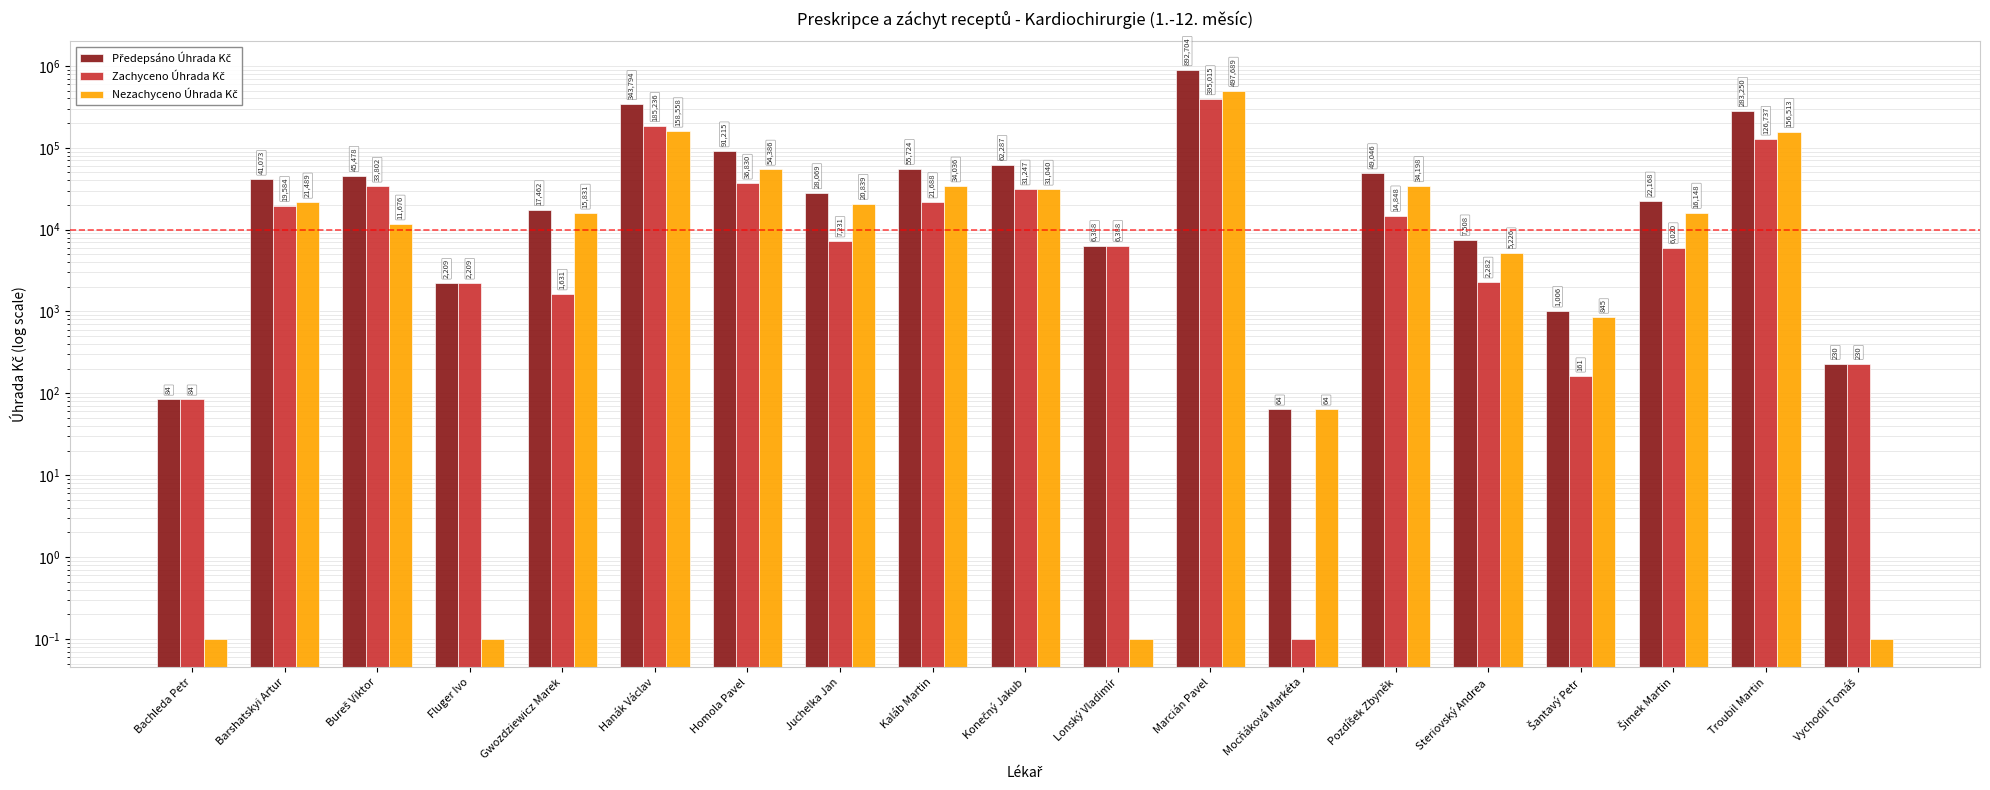

At which label does Předepsáno Úhrada Kč first exceed 28069?

Barshatskyi Artur